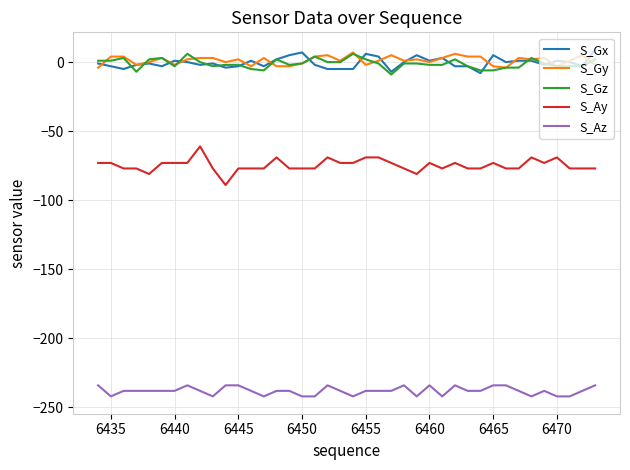

What is the minimum value for S_Gx?

-8